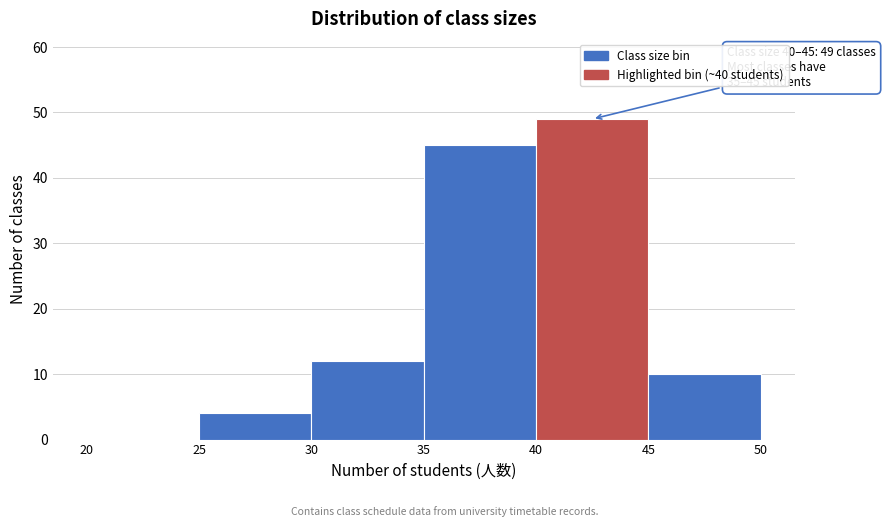

Which range on the x-axis has the tallest bar?

40 to 45